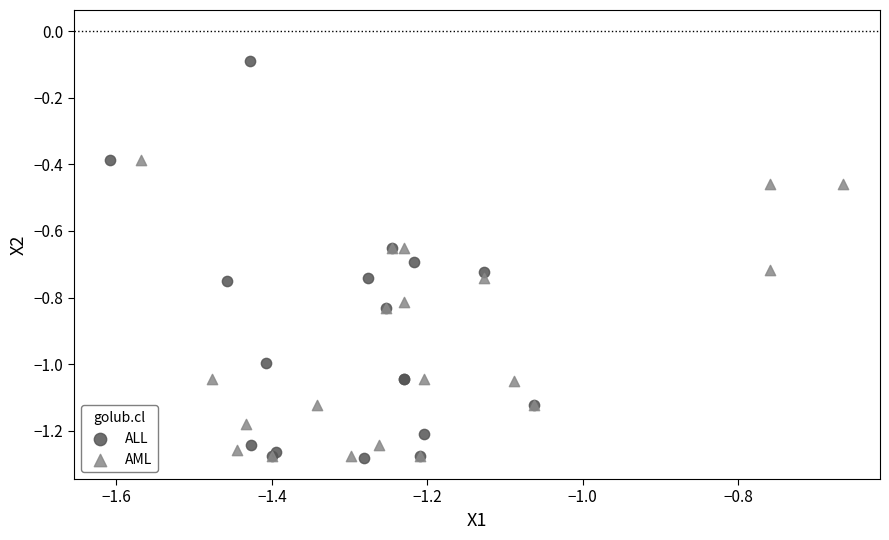

Which series reaches the maximum Y coordinate?

ALL